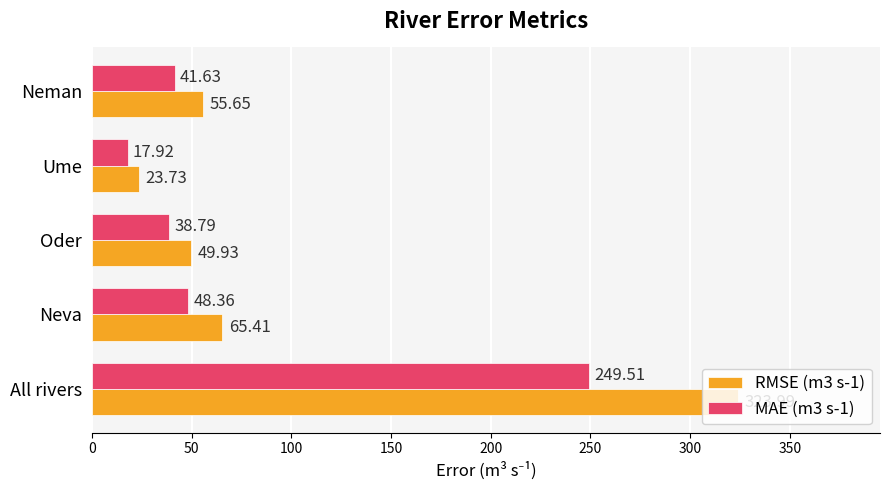

What are all the series names shown in the legend?

RMSE (m3 s-1), MAE (m3 s-1)